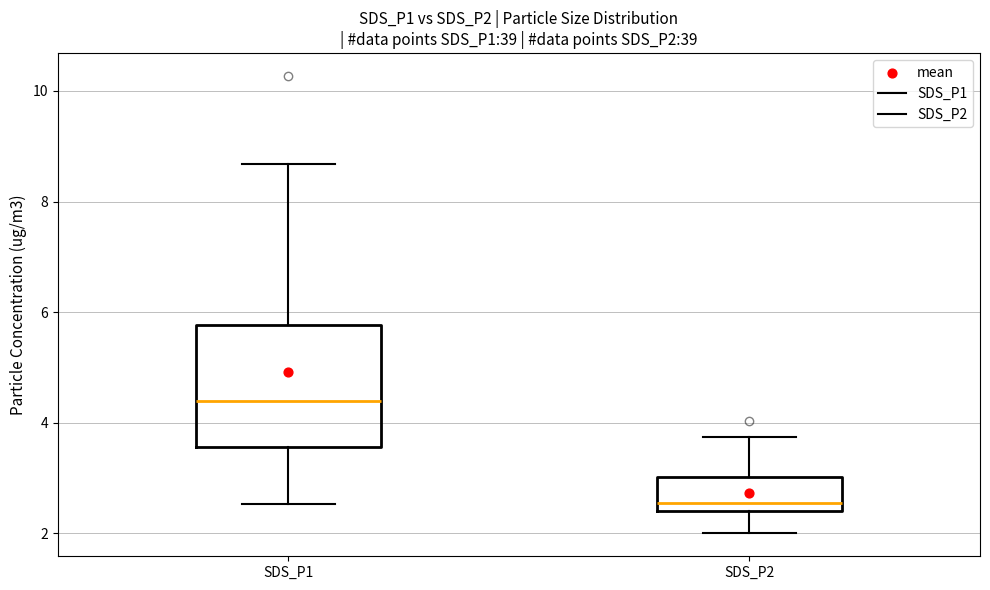

Reading left to right, transcribe this box plot: for each box, give where its median line is, the range the box spans, and where its two whiskers end, as read against the y-axis. The values are not printed on the chart, so give them approximately, as read against the axis.

SDS_P1: median 4.4, box 3.6 to 5.8, whiskers 2.6 to 8.6
SDS_P2: median 2.6, box 2.4 to 3.0, whiskers 2.0 to 3.8